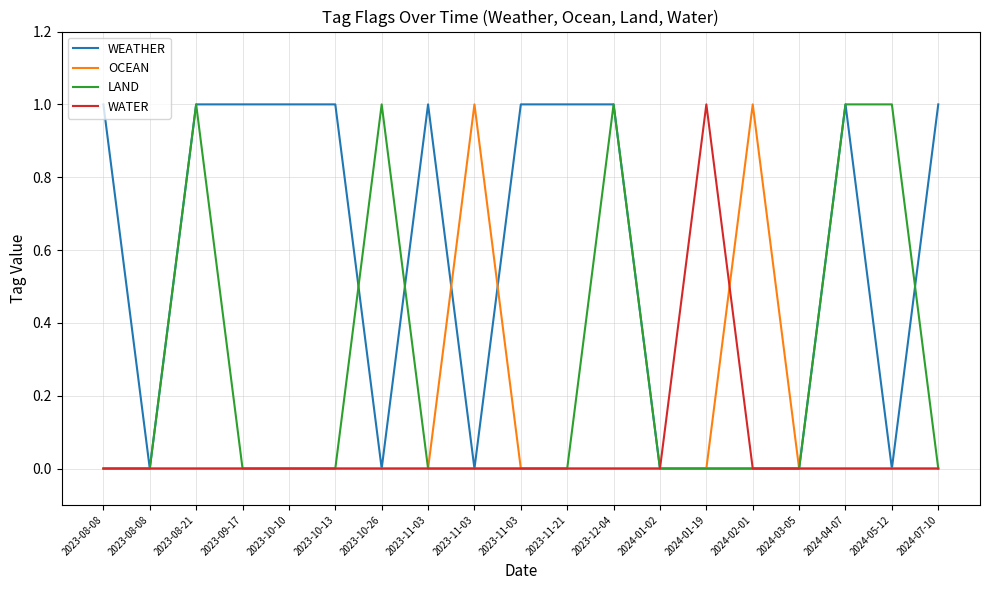

What is the difference between the LAND values at 2024-07-10 and 2023-10-26?

1